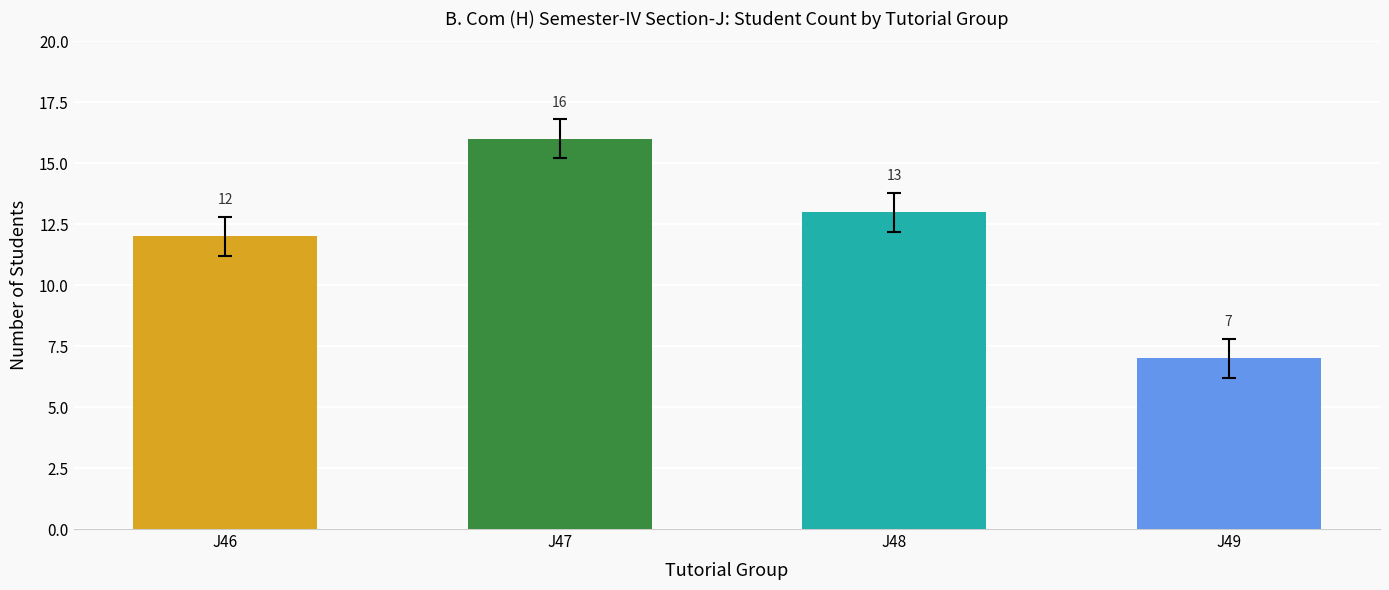

What is the value of the 3rd bar from the left?

13